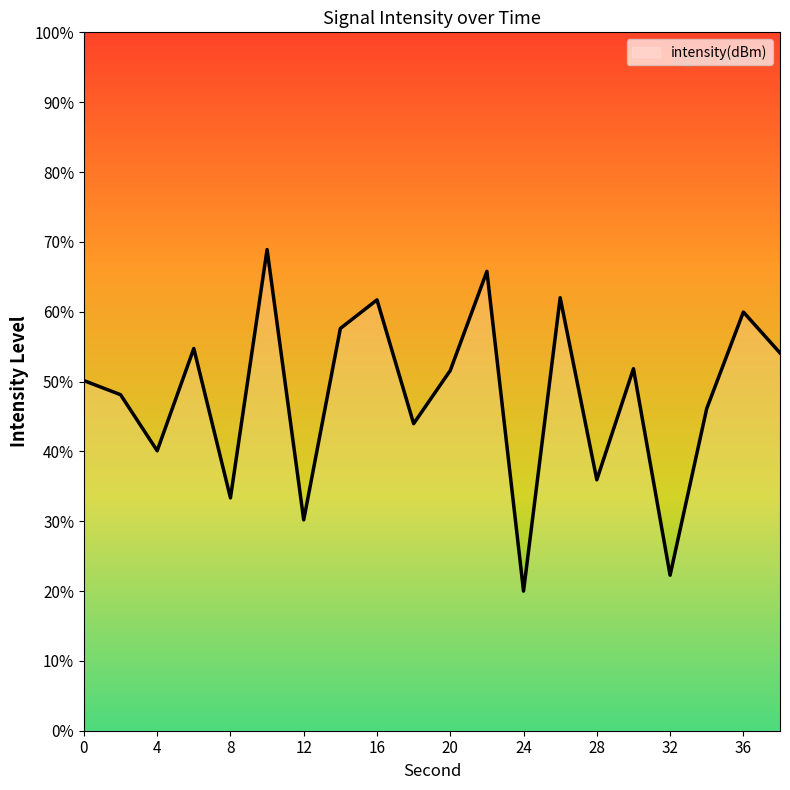

Does the chart display data point markers on the line(s)?

No